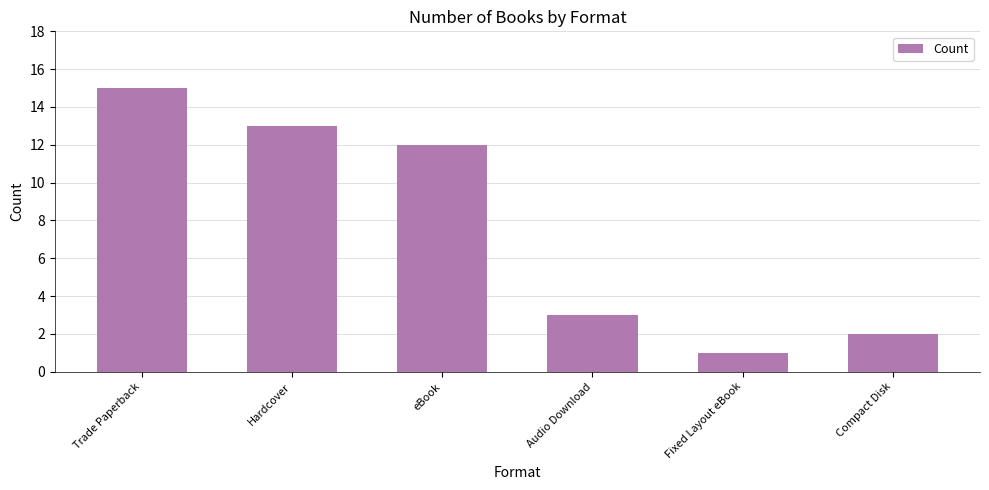

What is the change in value from eBook to Audio Download?

-9